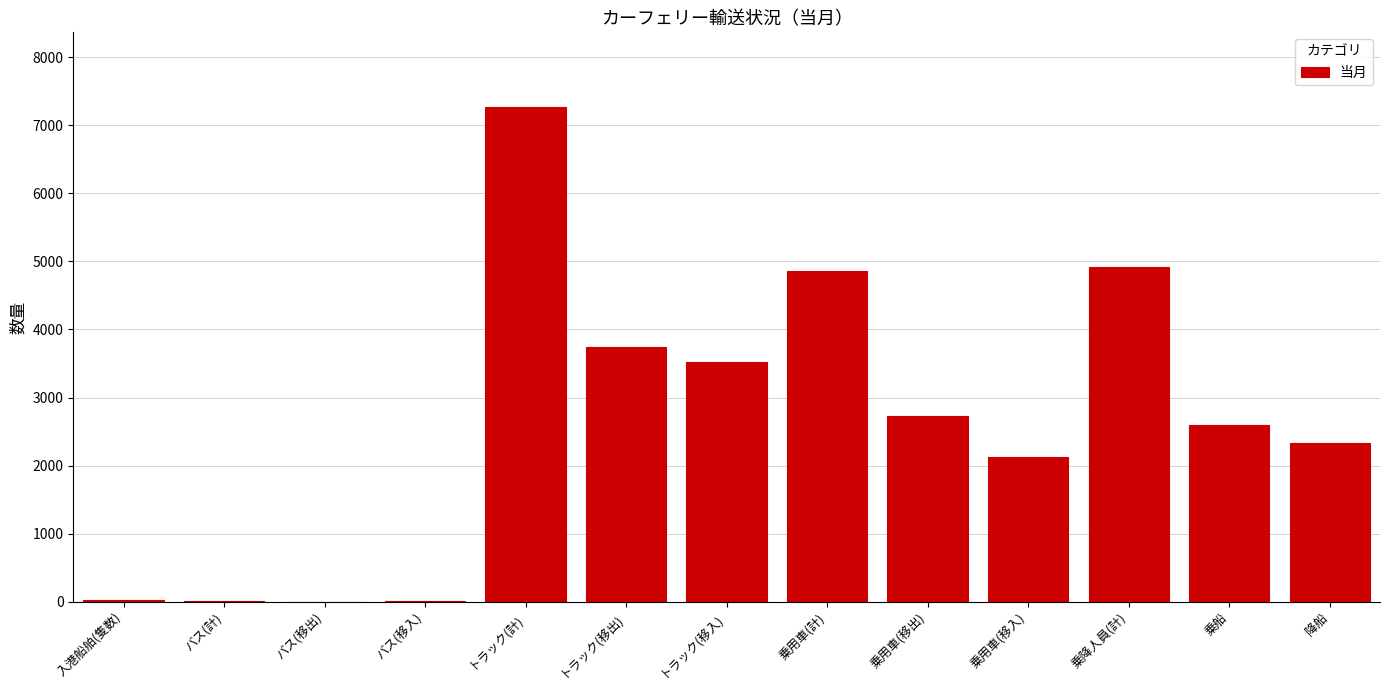

What is the change in value from トラック(計) to トラック(移出)?

-3529